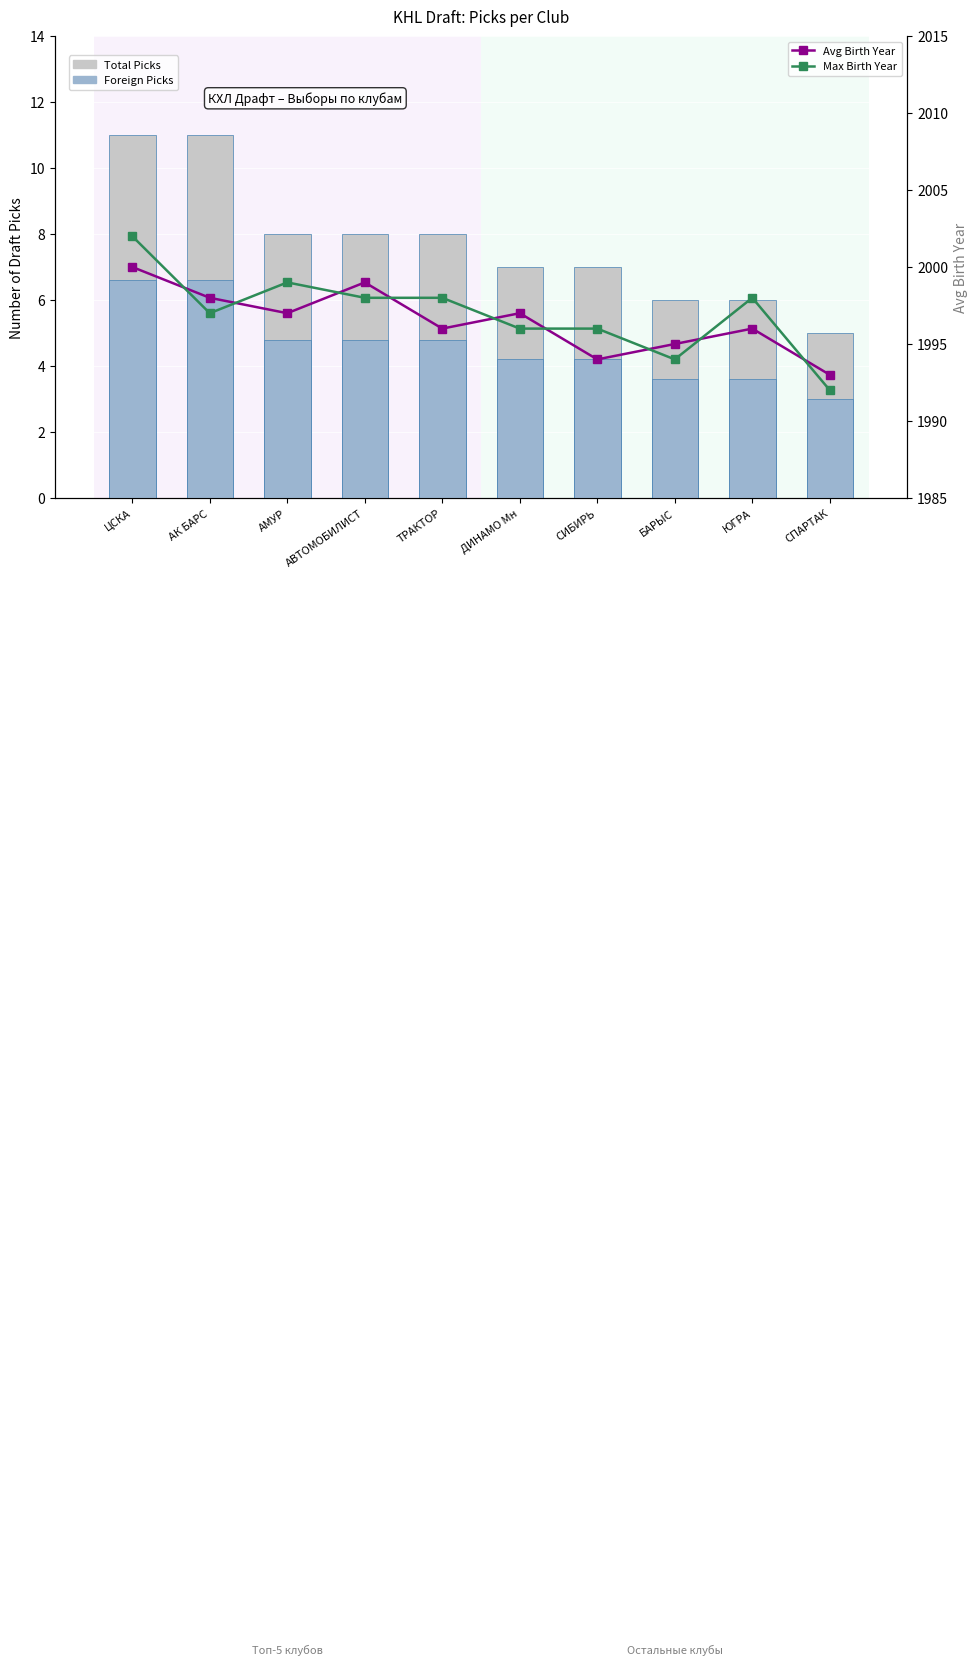

True or false: Max Birth Year has a value of 804.6 at БАРЫС.

False